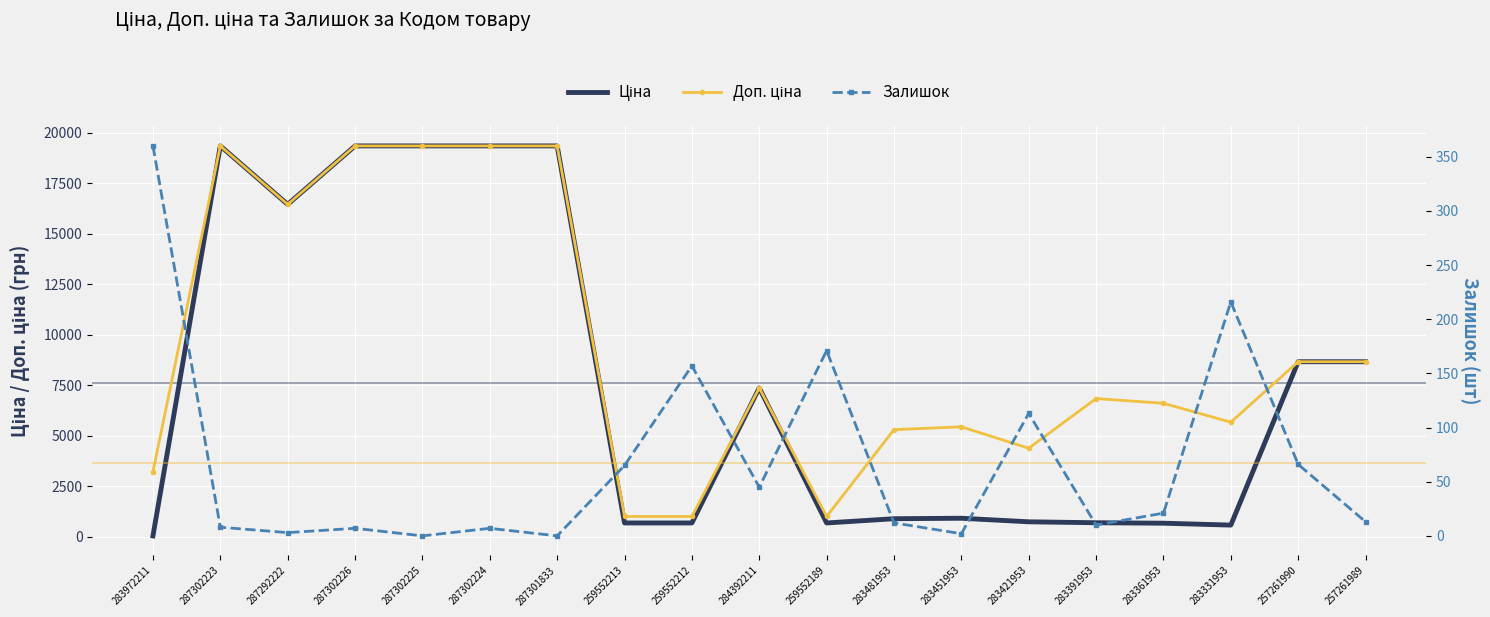

True or false: Залишок and Доп. ціна cross at least once.

False